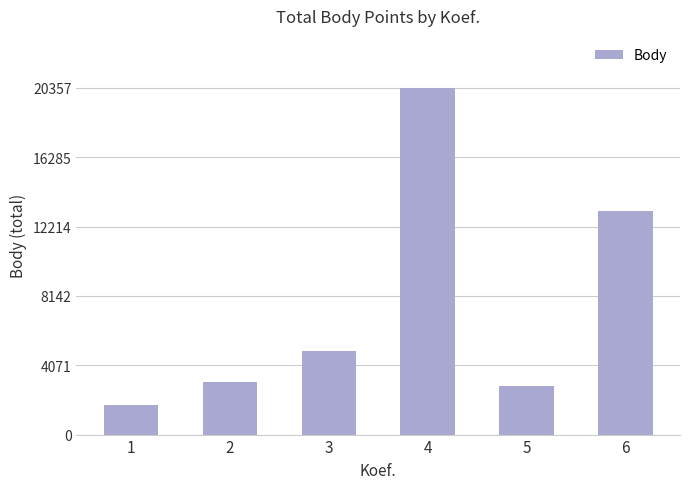

How many data points are less than 4936?

3